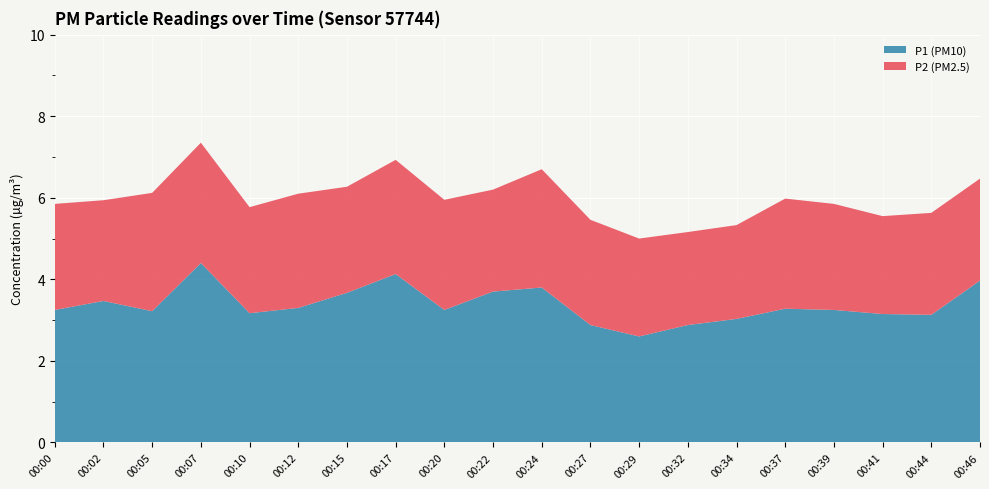

Reading left to right, list all the values displayed in this chart.

P1: 00:00=3.2	00:02=3.5	00:05=3.2	00:07=4.4	00:10=3.2	00:12=3.3	00:15=3.7	00:17=4.1	00:20=3.2	00:22=3.7	00:24=3.8	00:27=2.9	00:29=2.6	00:32=2.9	00:34=3.0	00:37=3.3	00:39=3.2	00:41=3.1	00:44=3.1	00:46=4.0
P2: 00:00=2.6	00:02=2.5	00:05=2.9	00:07=3.0	00:10=2.6	00:12=2.8	00:15=2.6	00:17=2.8	00:20=2.7	00:22=2.5	00:24=2.9	00:27=2.6	00:29=2.4	00:32=2.3	00:34=2.3	00:37=2.7	00:39=2.6	00:41=2.4	00:44=2.5	00:46=2.5